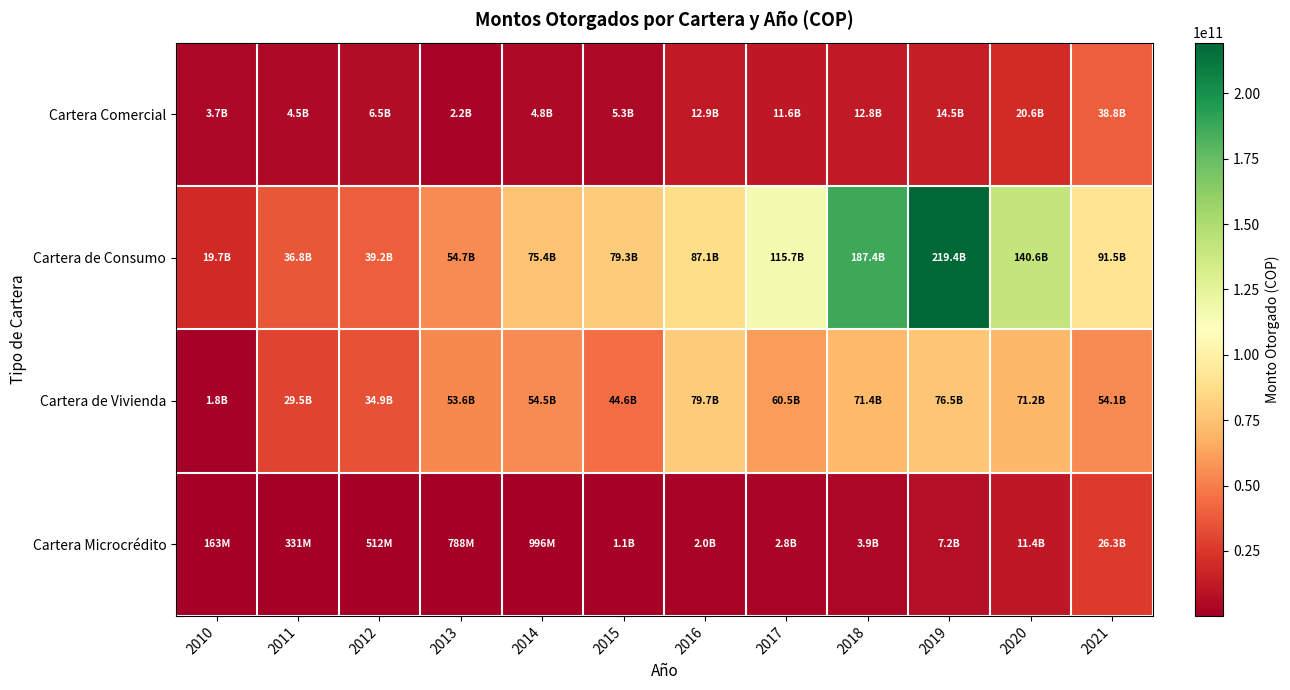

What is the difference between the highest and lowest values at 2016?

85040386201.9